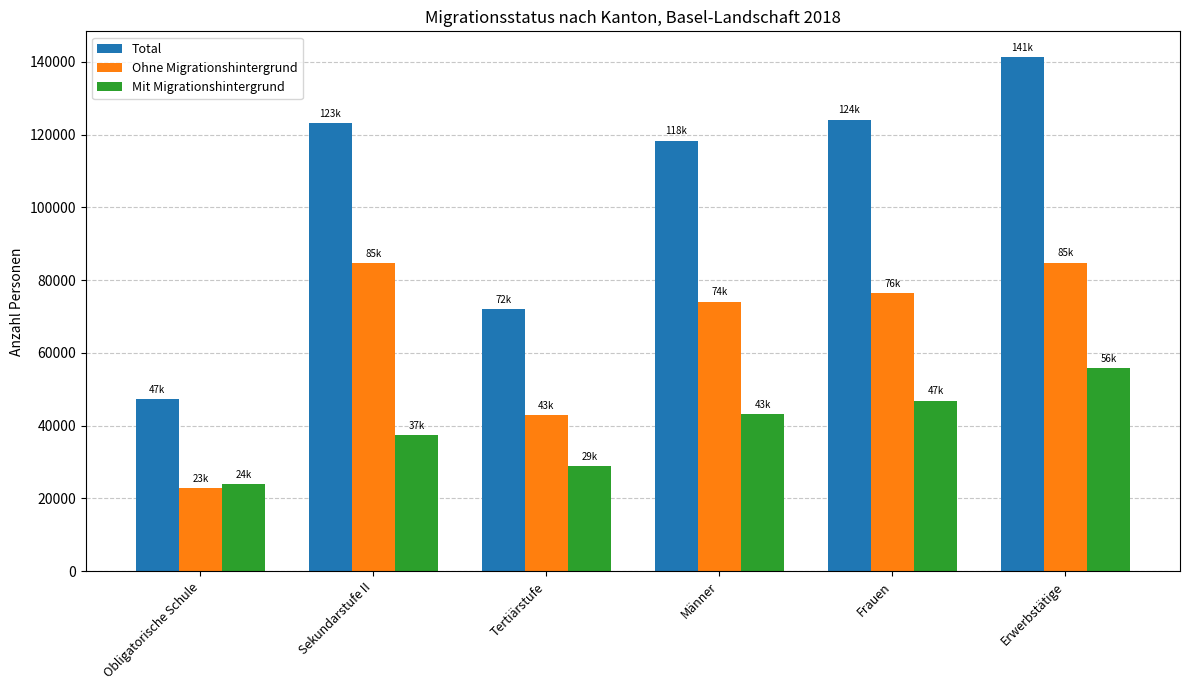

What is the sum of all Ohne Migrationshintergrund values?

385946.4